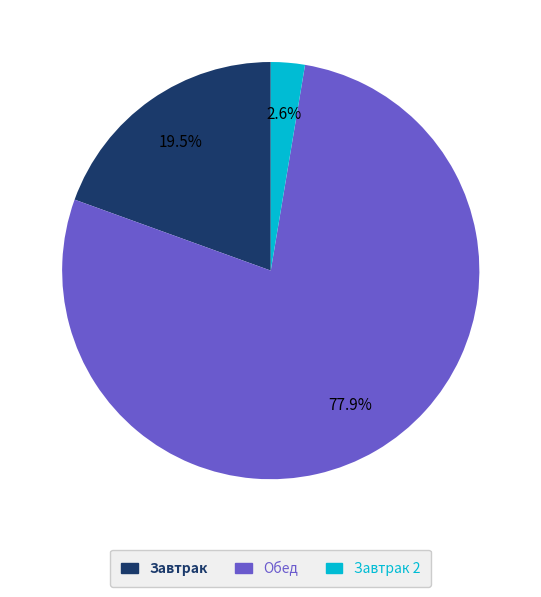

Is there a majority slice in this chart?

Yes